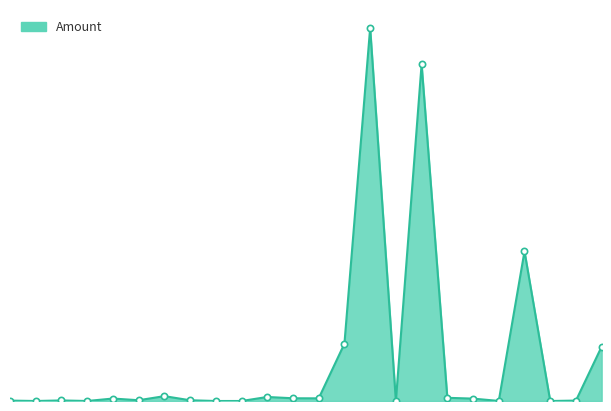

What is the label of the 10th point from the right?

2017-08-29